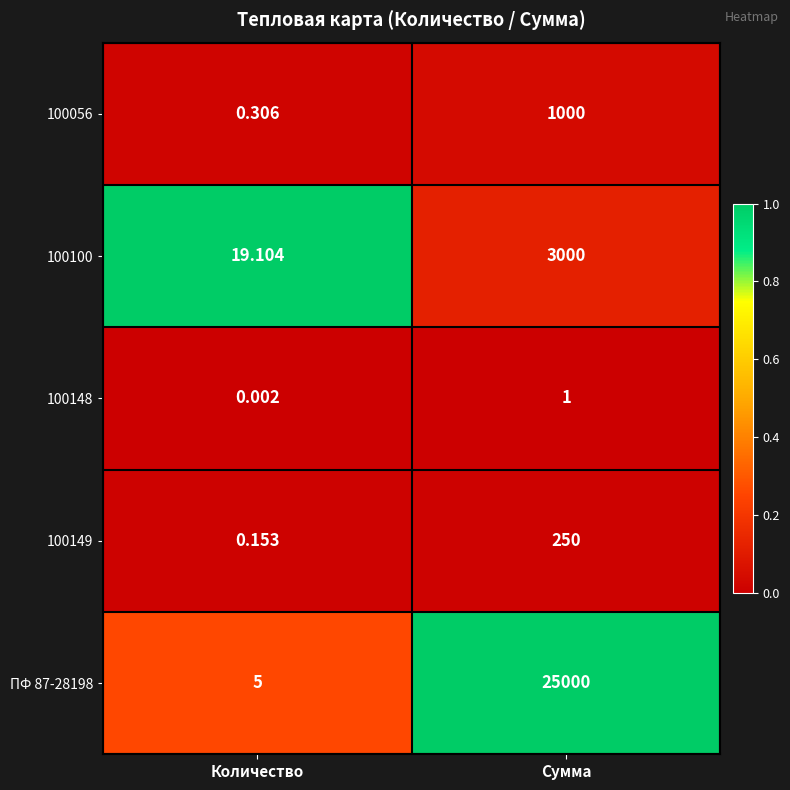

At which label does ПФ 87-28198 reach its minimum?

Количество